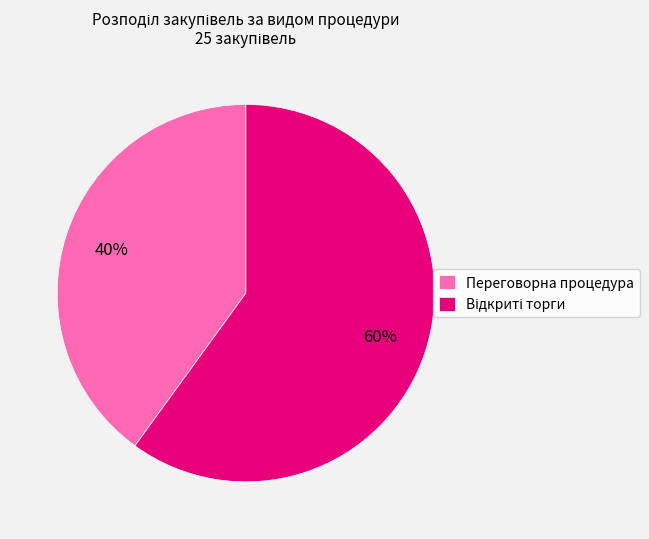

How many segments does this pie chart have?

2